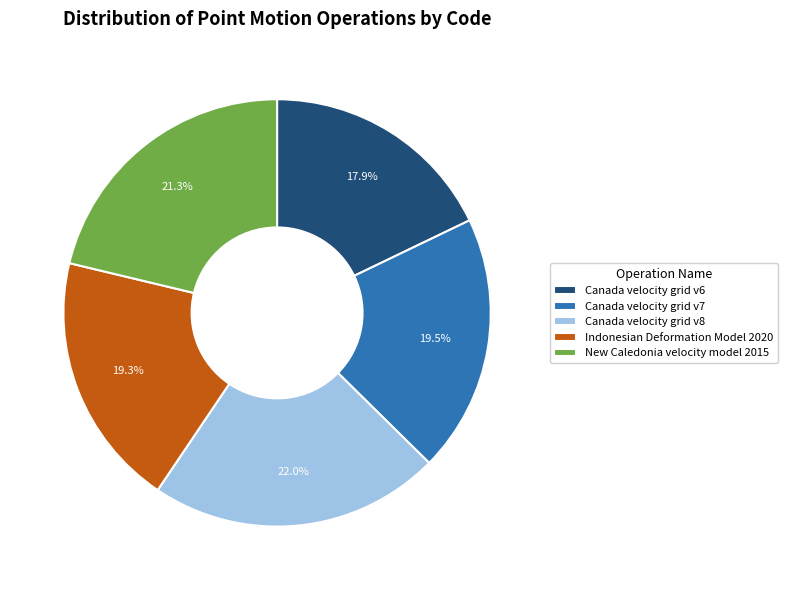

Does New Caledonia velocity model 2015 account for over 50% of the chart?

No